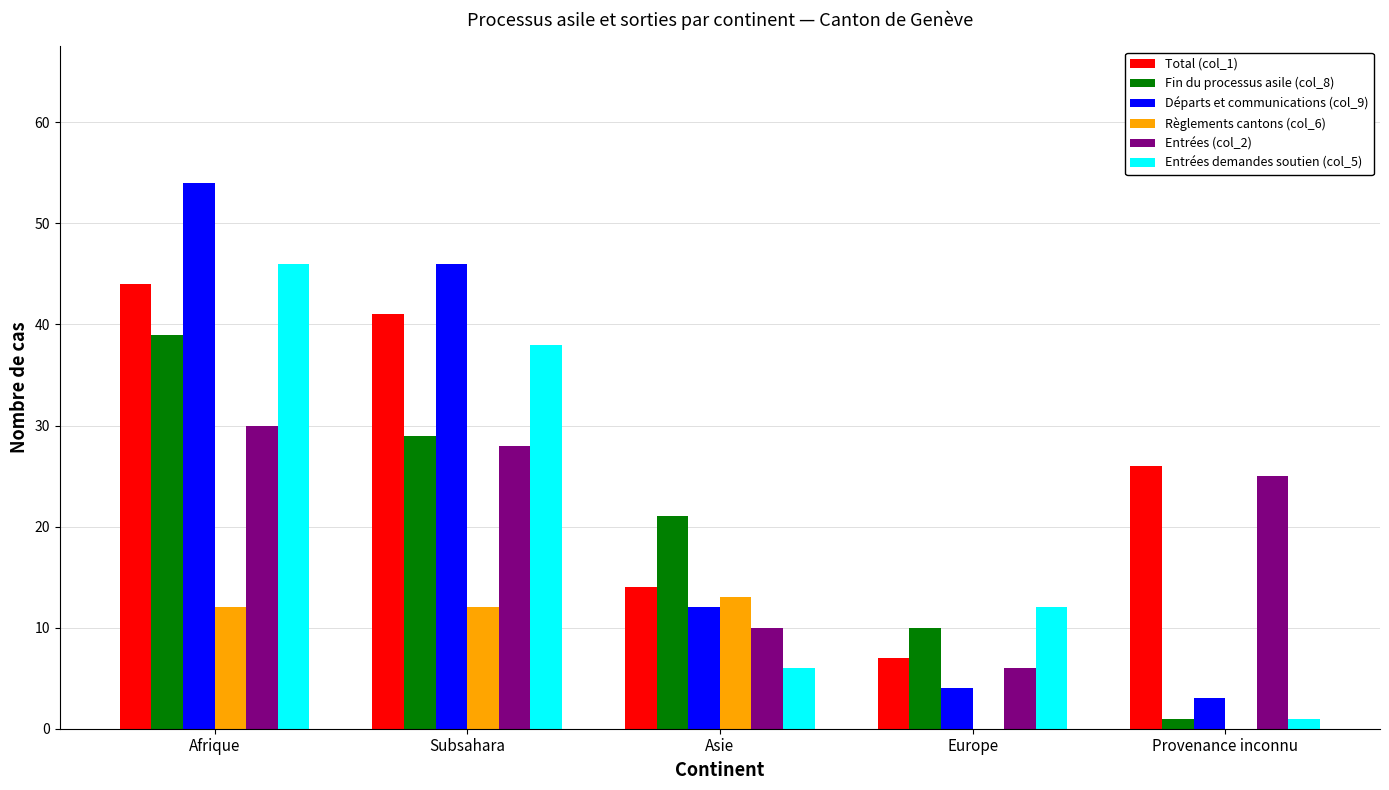

The Total (col_1) series shows 26 at Provenance inconnu. True or false?

True